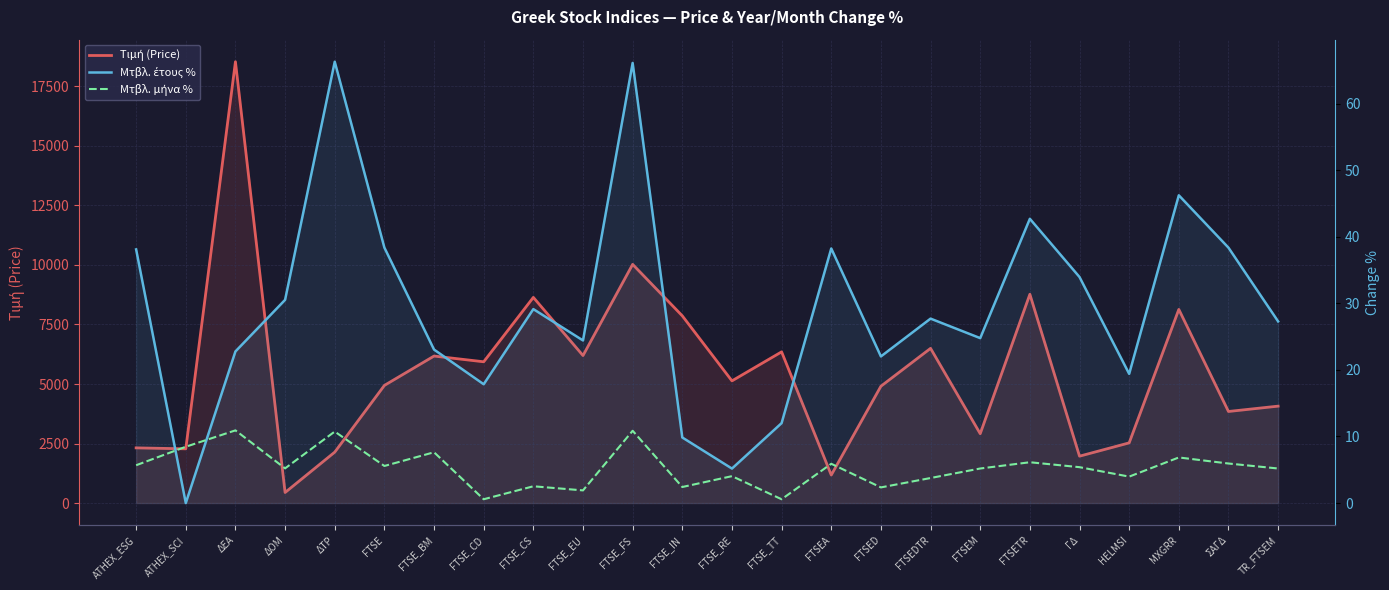

Where is Μτβλ. μήνα % nearest to the value 5?

FTSEM